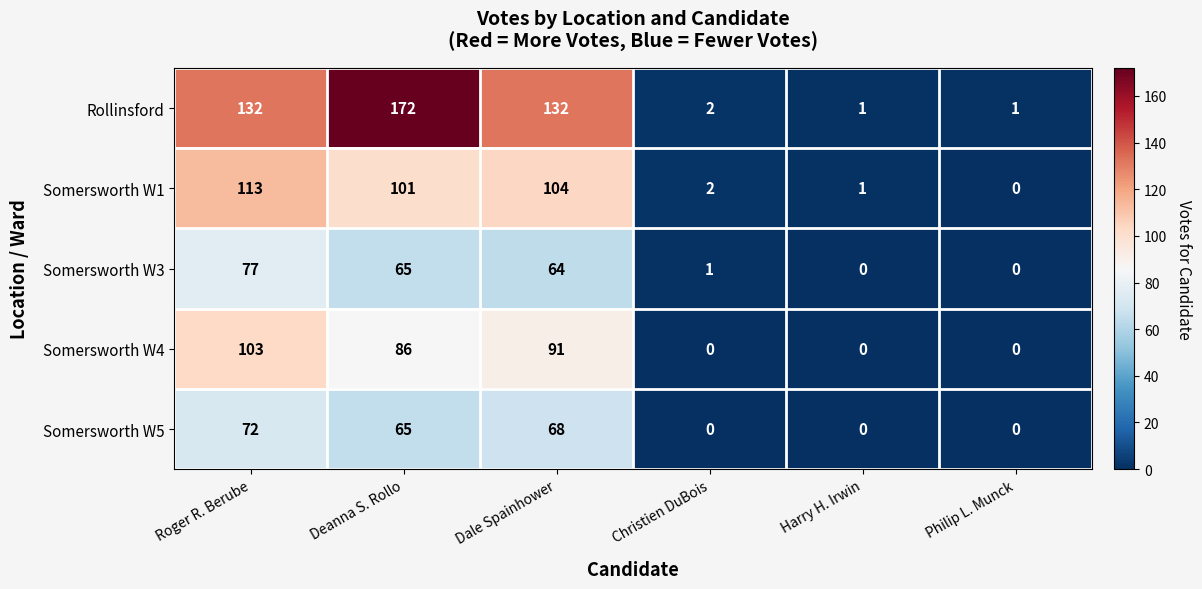

The value of Somersworth W1 at Dale Spainhower is 69. True or false?

False